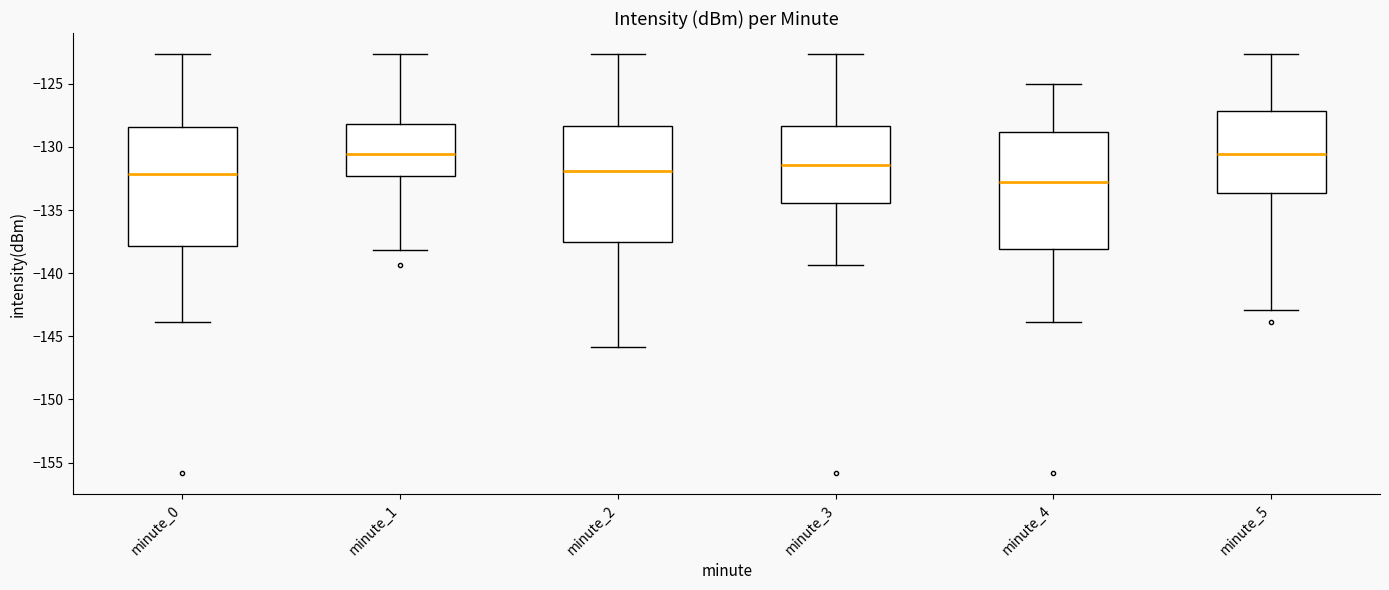

Reading left to right, transcribe this box plot: for each box, give where its median line is, the range the box spans, and where its two whiskers end, as read against the y-axis. The values are not printed on the chart, so give them approximately, as read against the axis.

minute_0: median -132.0, box -138.0 to -128.5, whiskers -144.0 to -122.5
minute_1: median -130.5, box -132.5 to -128.0, whiskers -138.0 to -122.5
minute_2: median -132.0, box -137.5 to -128.5, whiskers -146.0 to -122.5
minute_3: median -131.5, box -134.5 to -128.5, whiskers -139.5 to -122.5
minute_4: median -133.0, box -138.0 to -129.0, whiskers -144.0 to -125.0
minute_5: median -130.5, box -133.5 to -127.0, whiskers -143.0 to -122.5